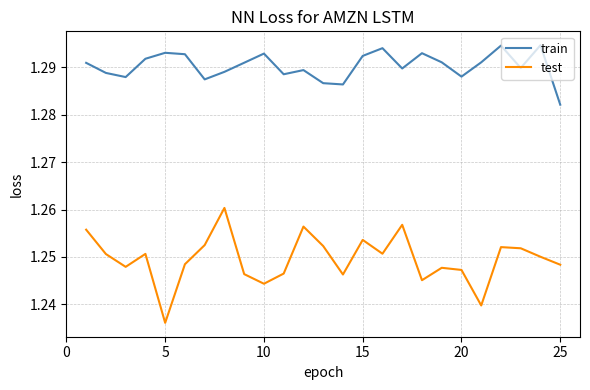

How many lines are shown in the chart?

2